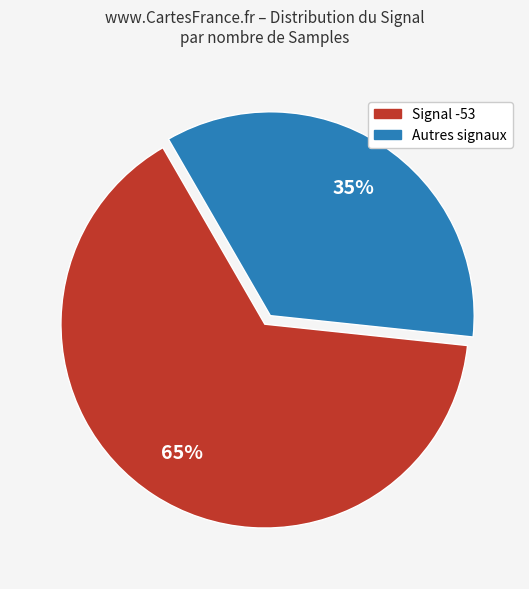

To the nearest percent, what is the difference between the largest and smallest slice percentages?

30%